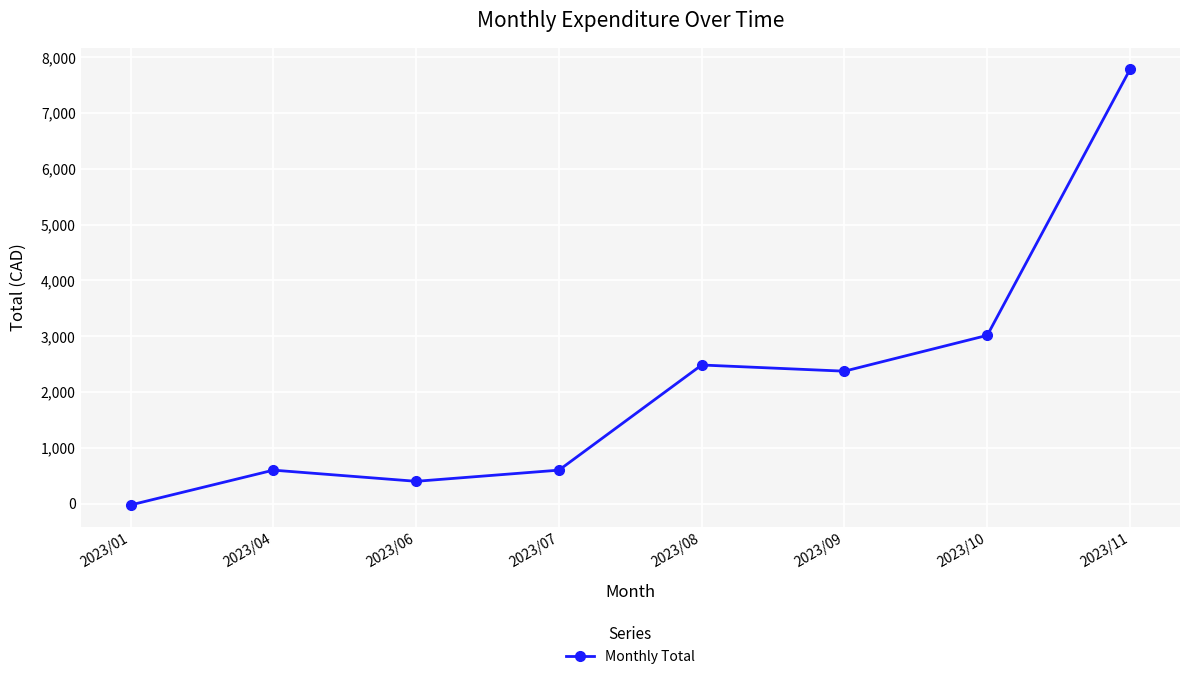

Count the number of categories in the chart.

8